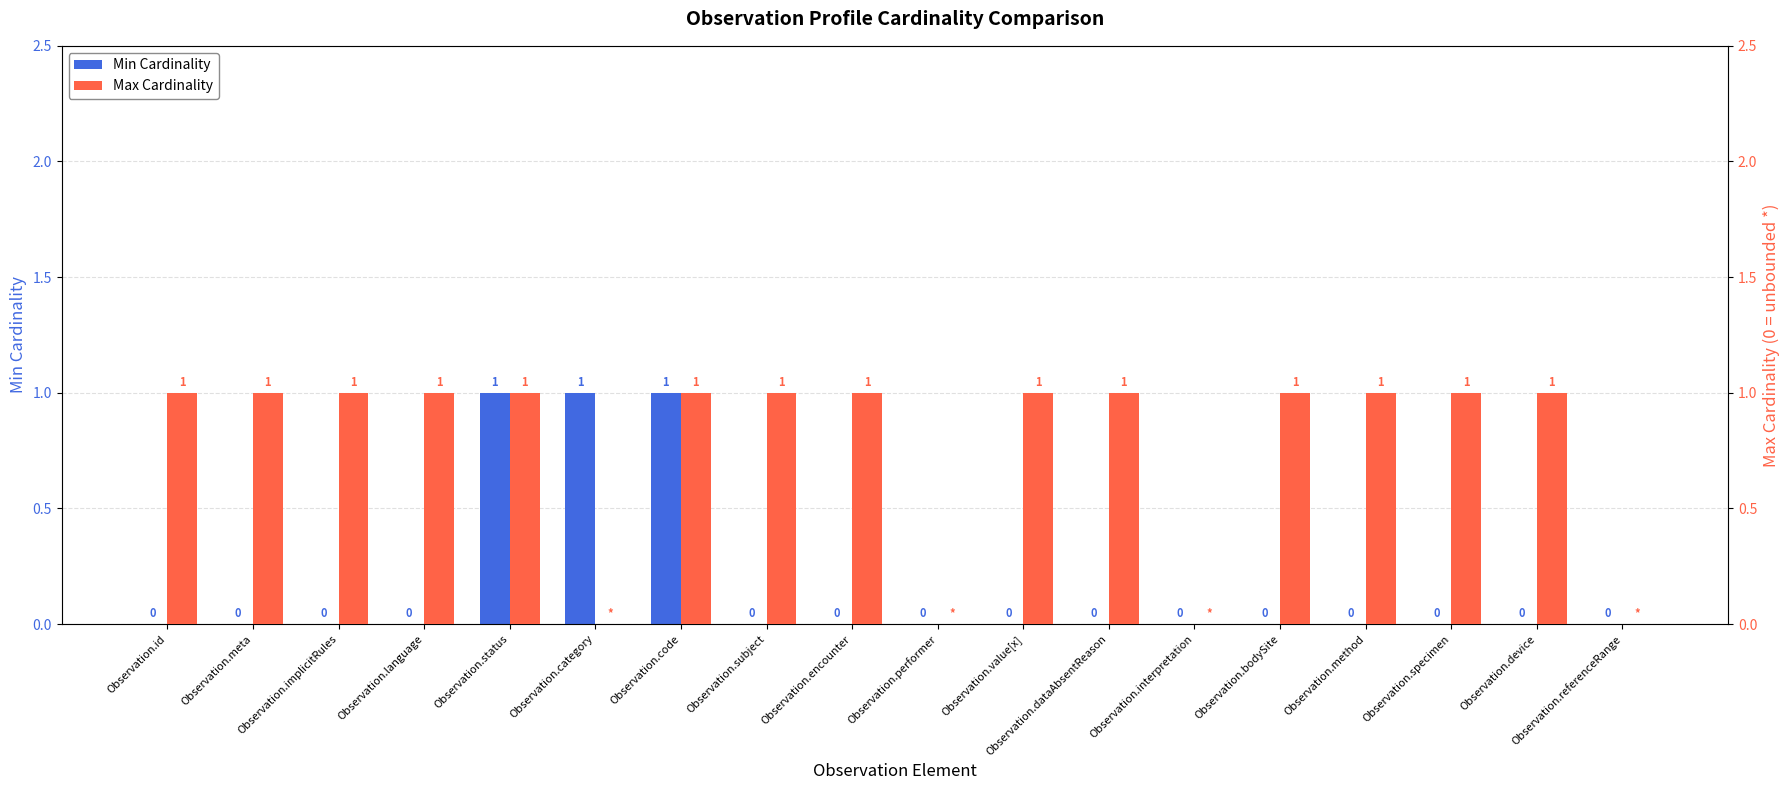

What are all the series names shown in the legend?

Min Cardinality, Max Cardinality